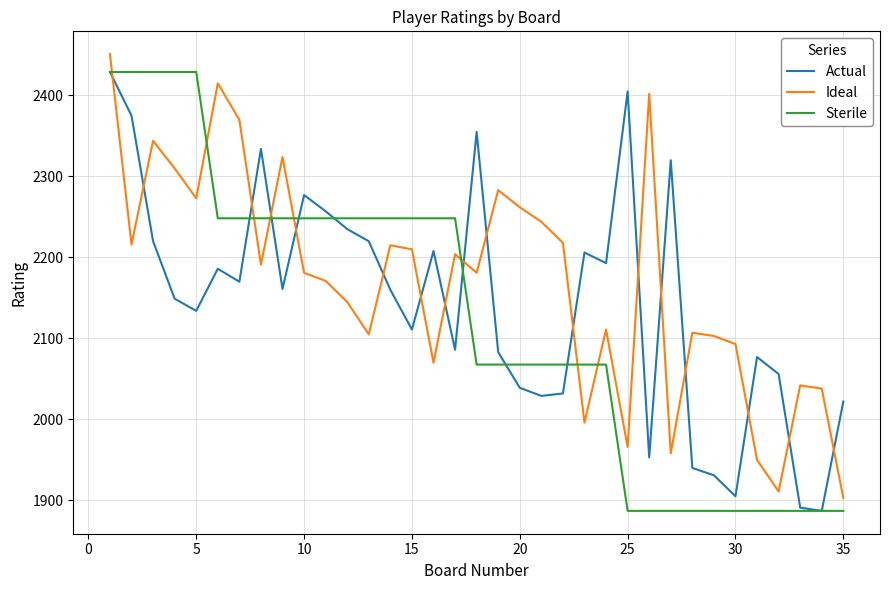

What is the maximum value for Sterile?

2429.0